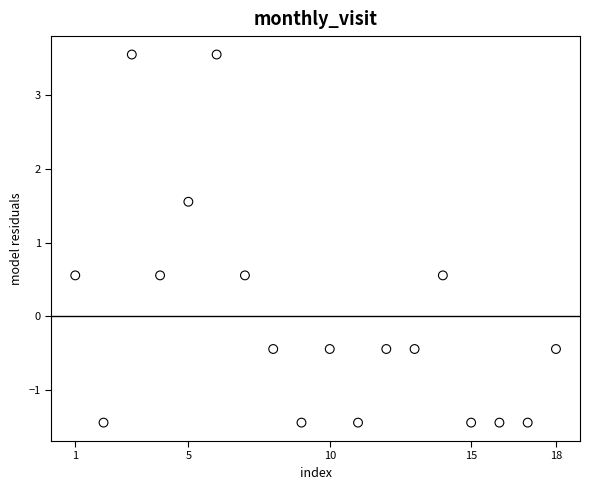

What is the range of X values (max minus min)?

17.0